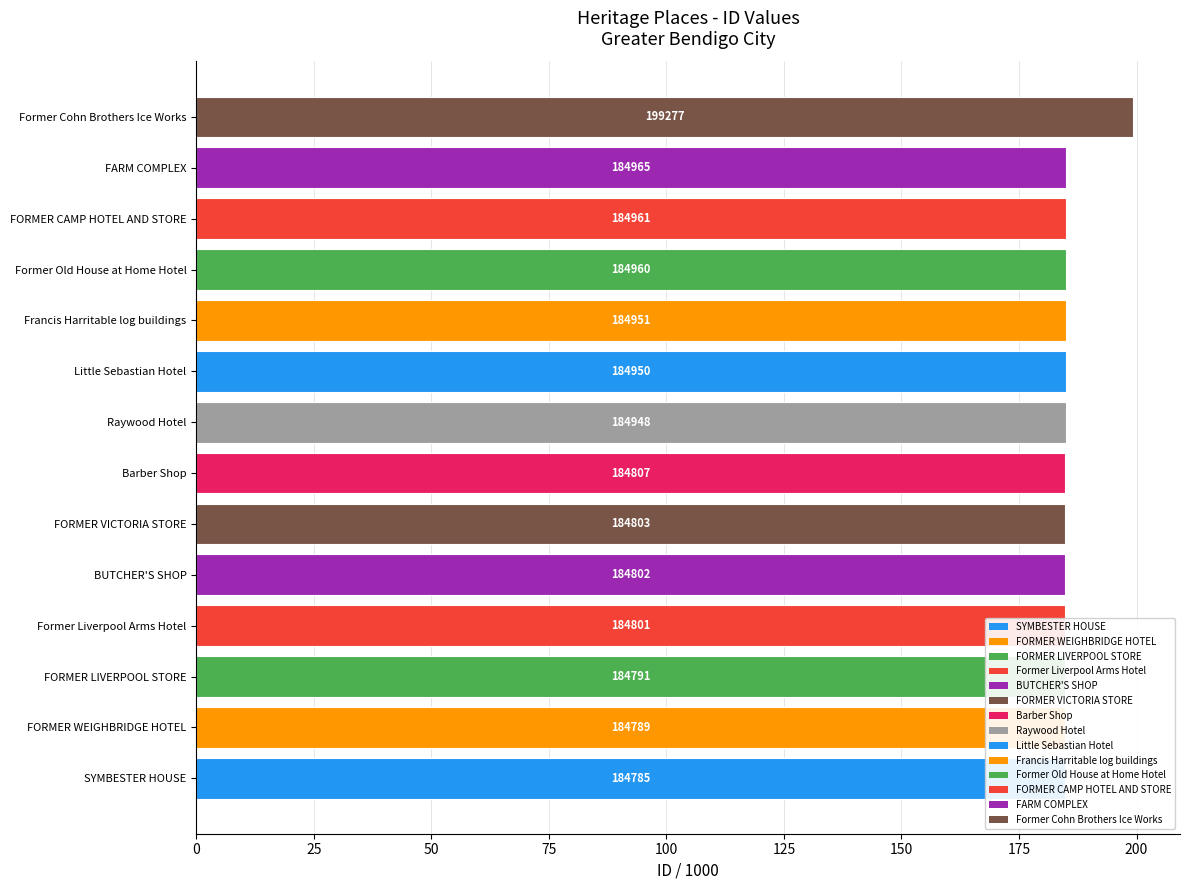

Where is the data nearest to the value 192?

FARM COMPLEX